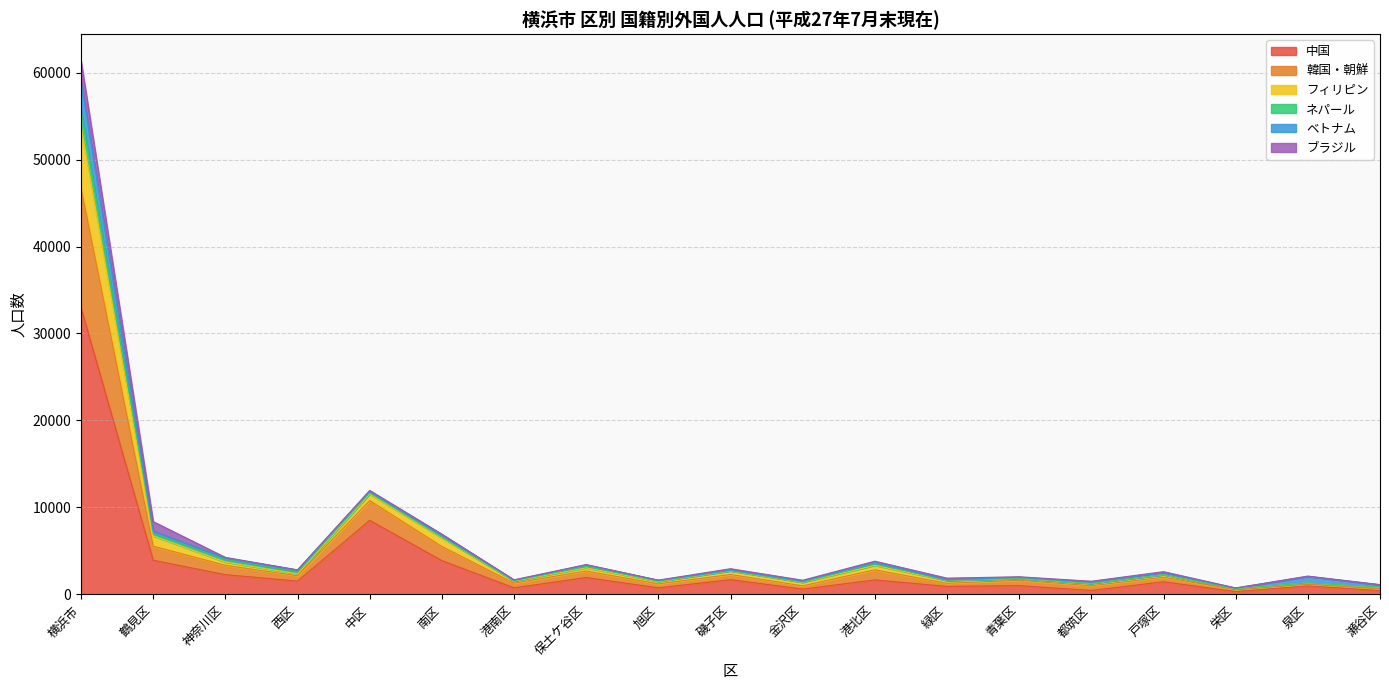

True or false: フィリピン and 韓国・朝鮮 intersect in this chart.

False